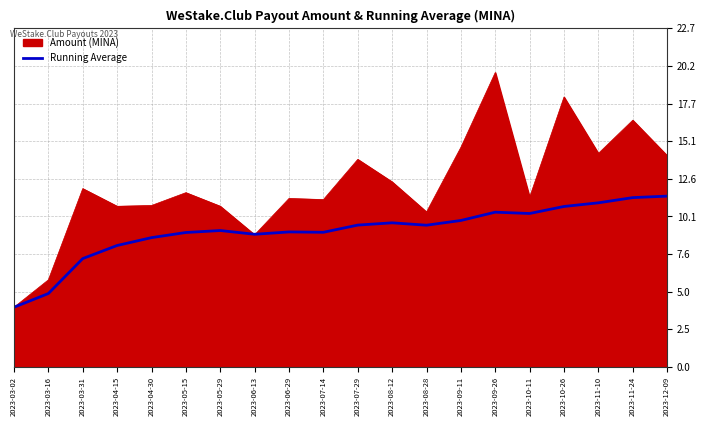

Which series changed the most between 2023-09-26 and 2023-12-09?

Amount (MINA)